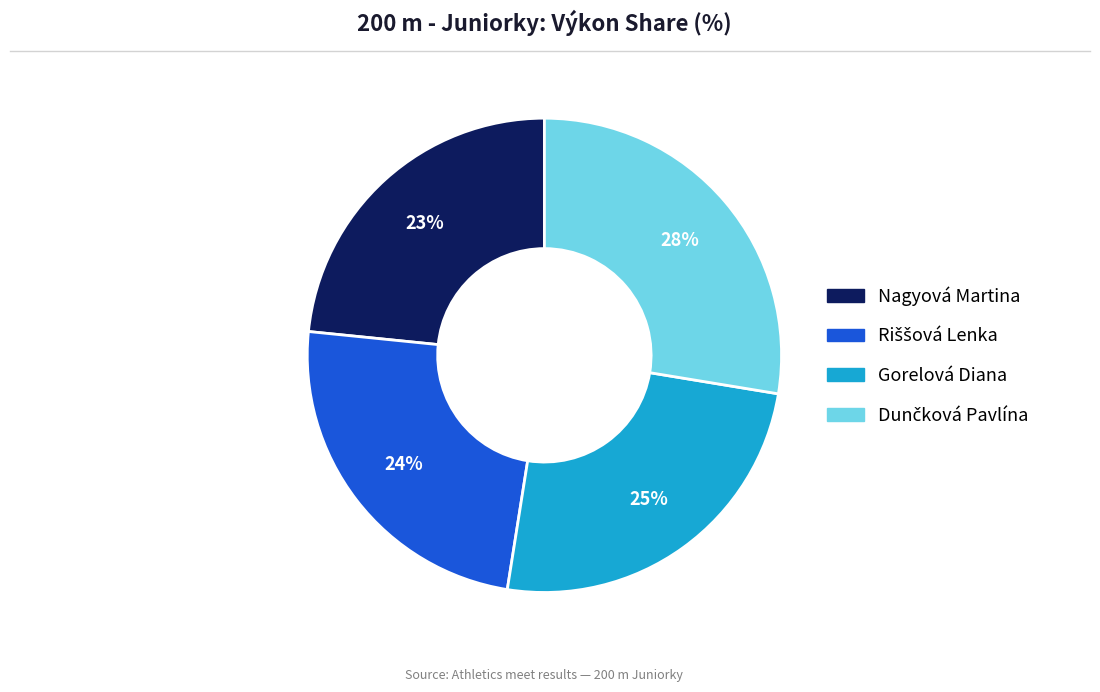

The Gorelová Diana slice represents 16% of the pie. True or false?

False